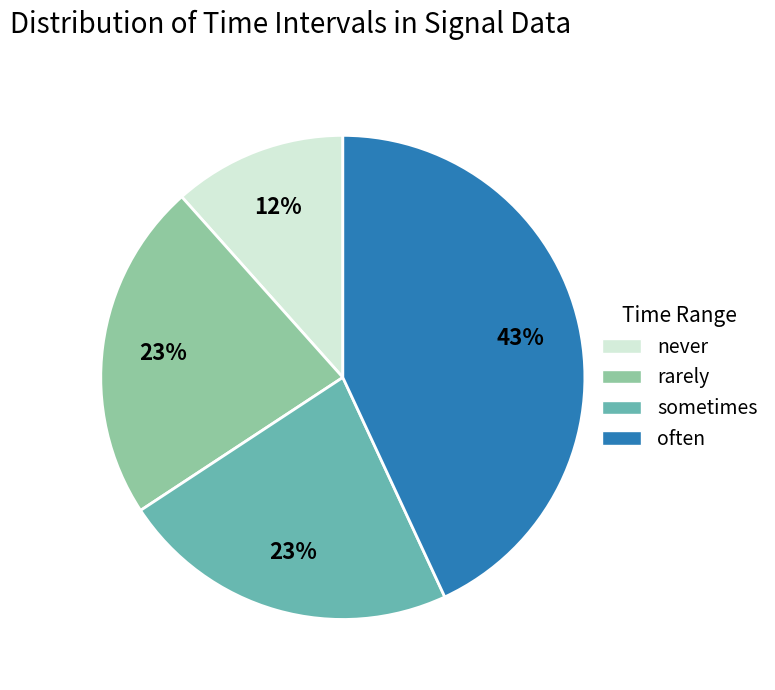

Is the sum of never and rarely greater than half?

No